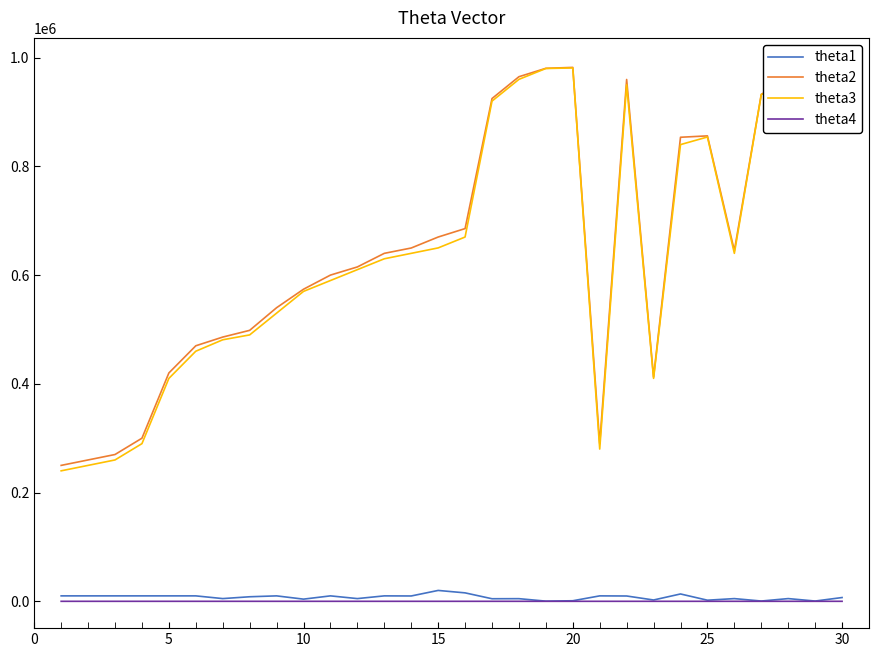

True or false: theta1 and theta3 intersect in this chart.

False